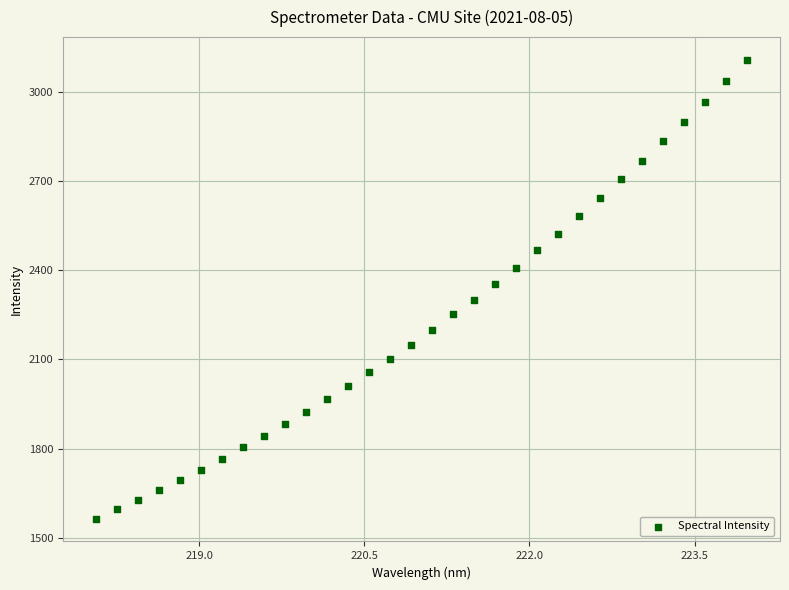

What is the range of X values (max minus min)?

5.9